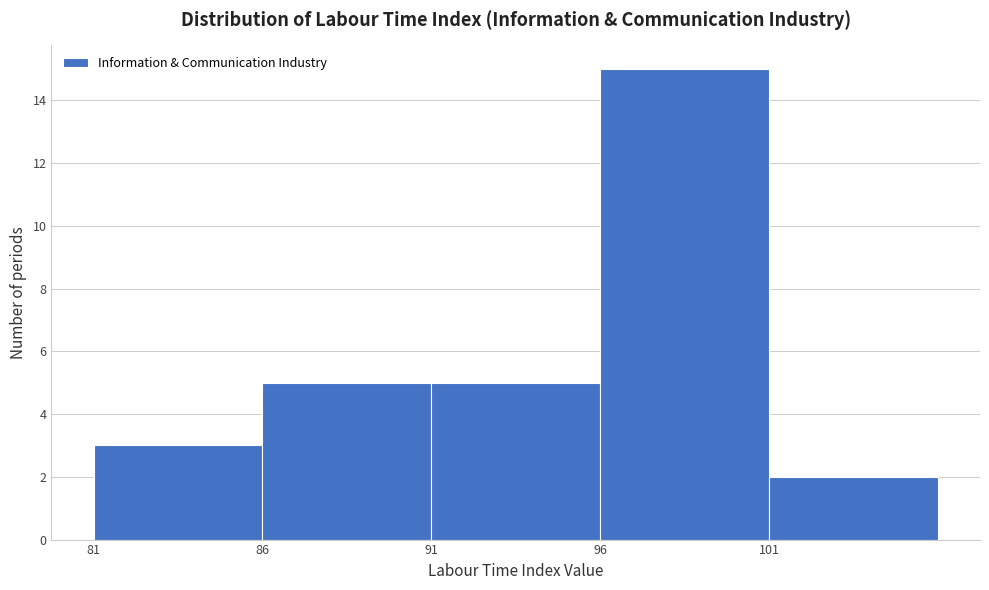

Reading left to right, extract all data points from this chart.

81=3	86=5	91=5	96=15	101=2